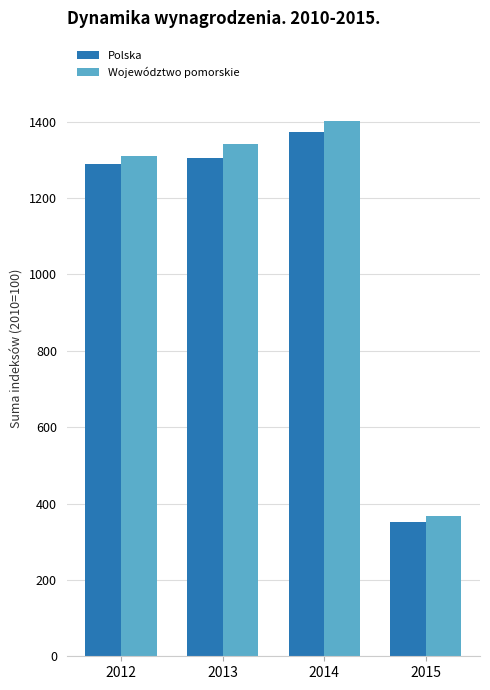

List the series in order of their peak value, highest first.

Województwo pomorskie, Polska